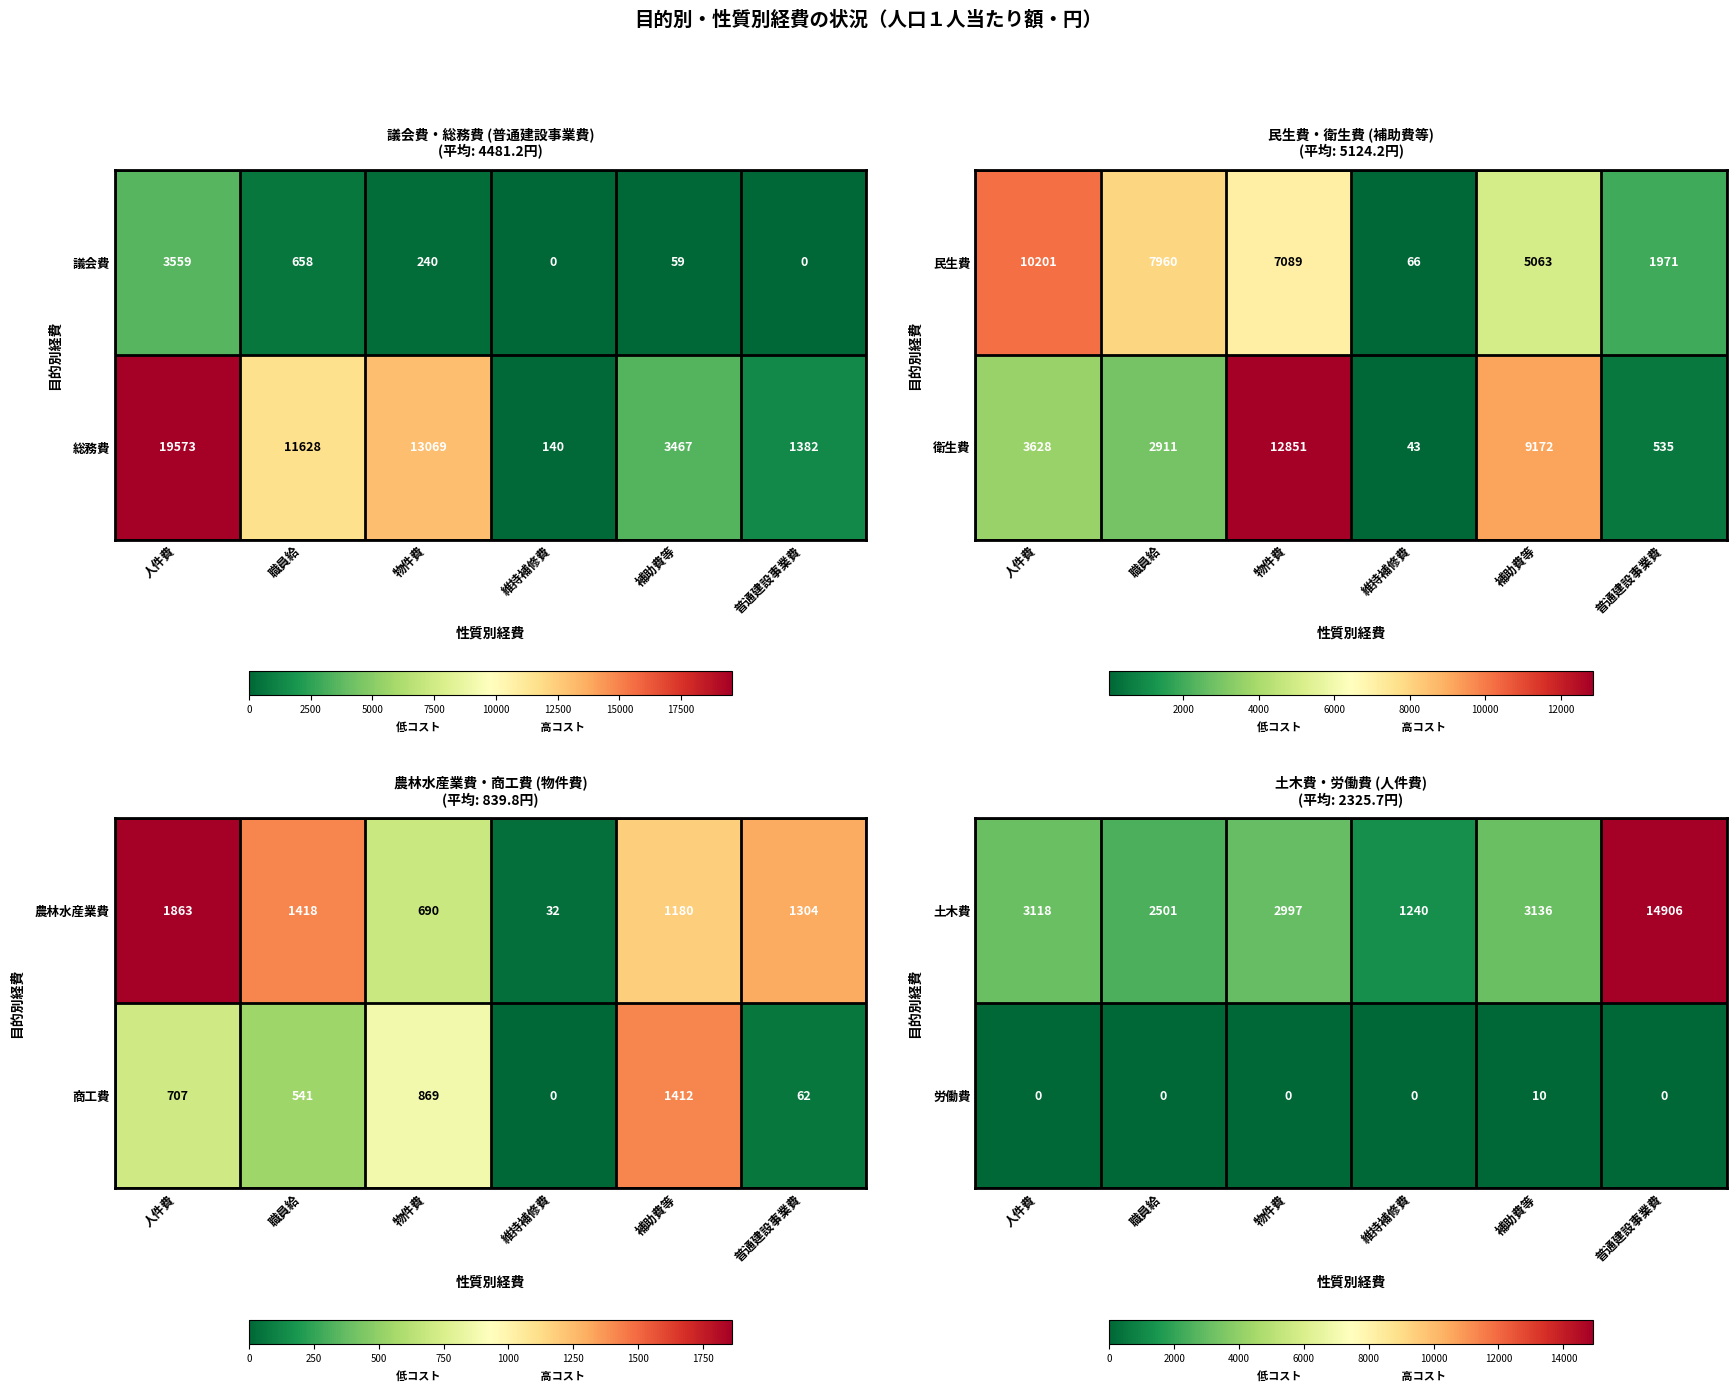

The value of 労働費 at 職員給 is -4. True or false?

False